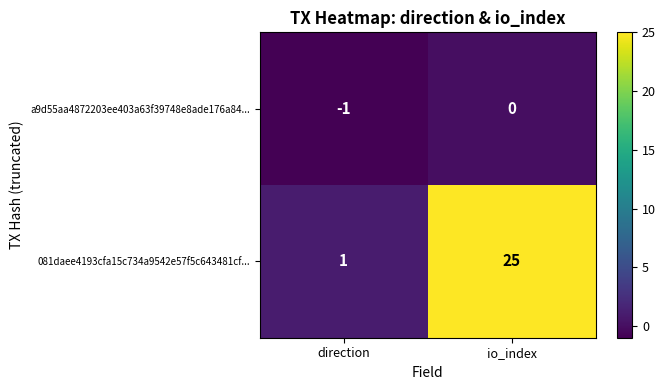

What is the average value of the 081daee4193cfa15c734a9542e57f5c643481cf... series?

13